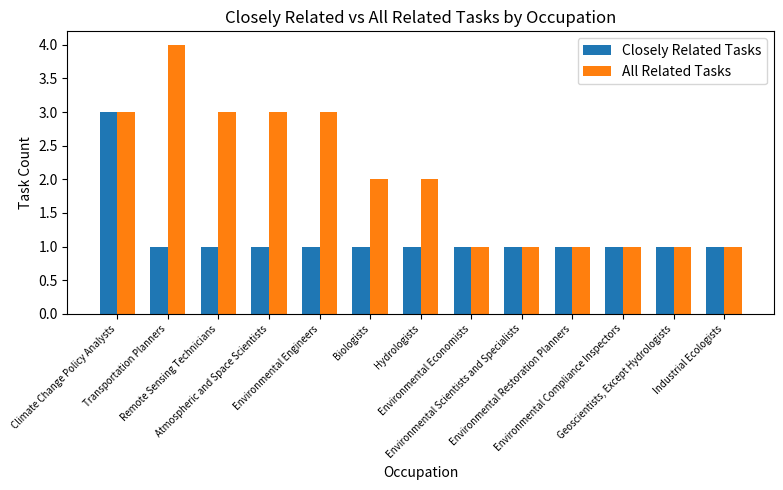

What is the label of the 1st bar from the left?

Climate Change Policy Analysts